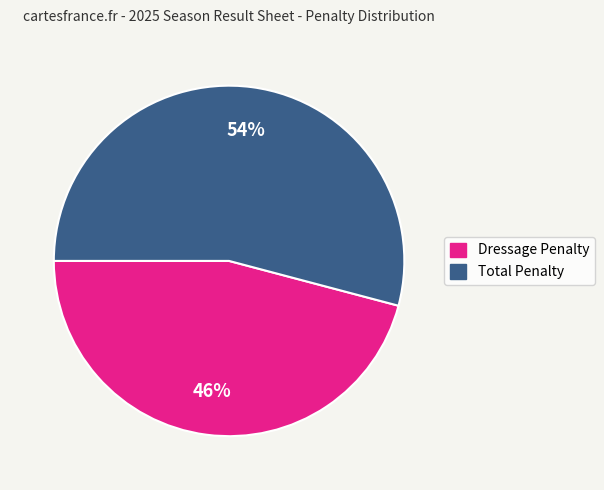

Is the sum of Dressage Penalty and Total Penalty greater than half?

Yes